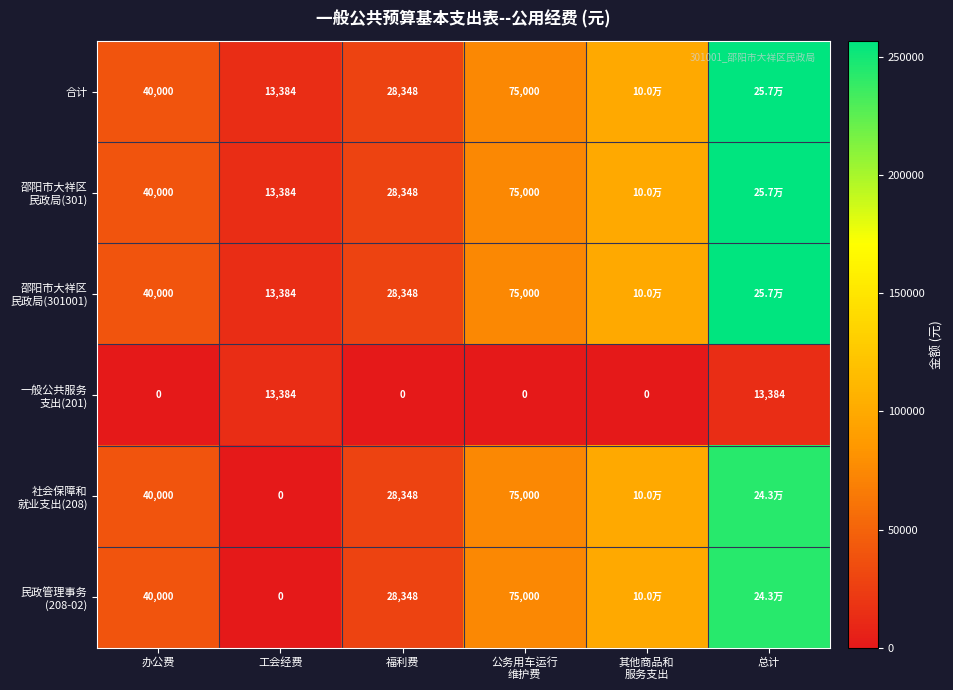

Where does the 邵阳市大祥区 民政局(301) series first go above 75000?

其他商品和 服务支出